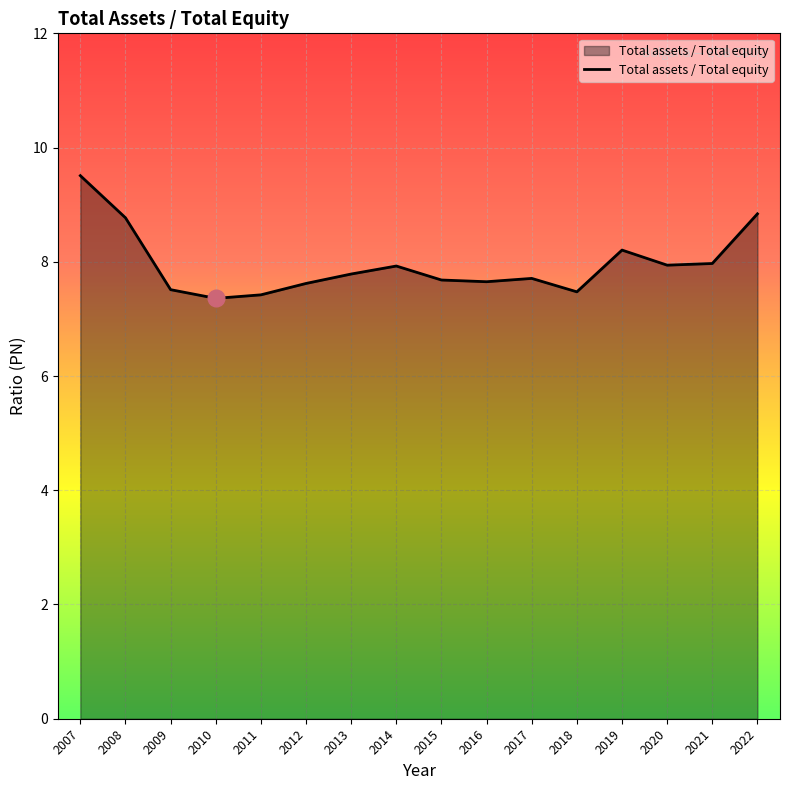

What is the difference between the maximum and second lowest values?

2.1